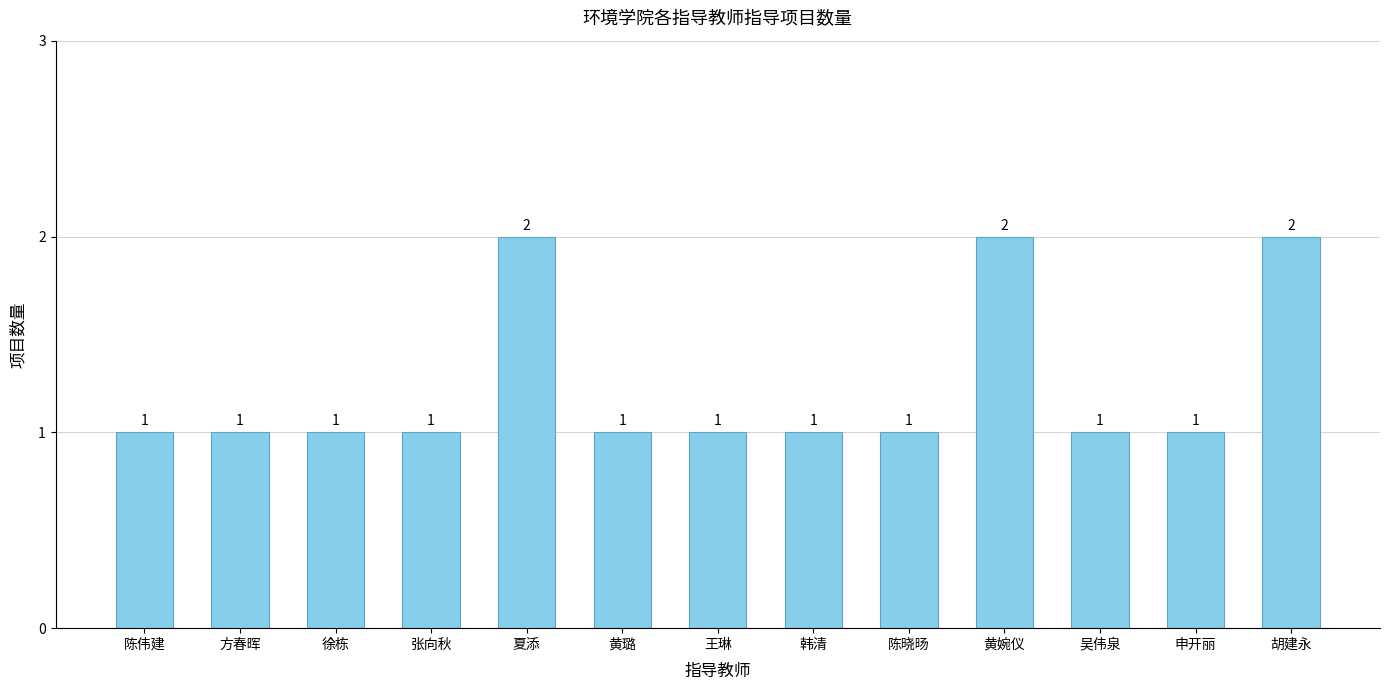

How many values are between 1 and 2?

13